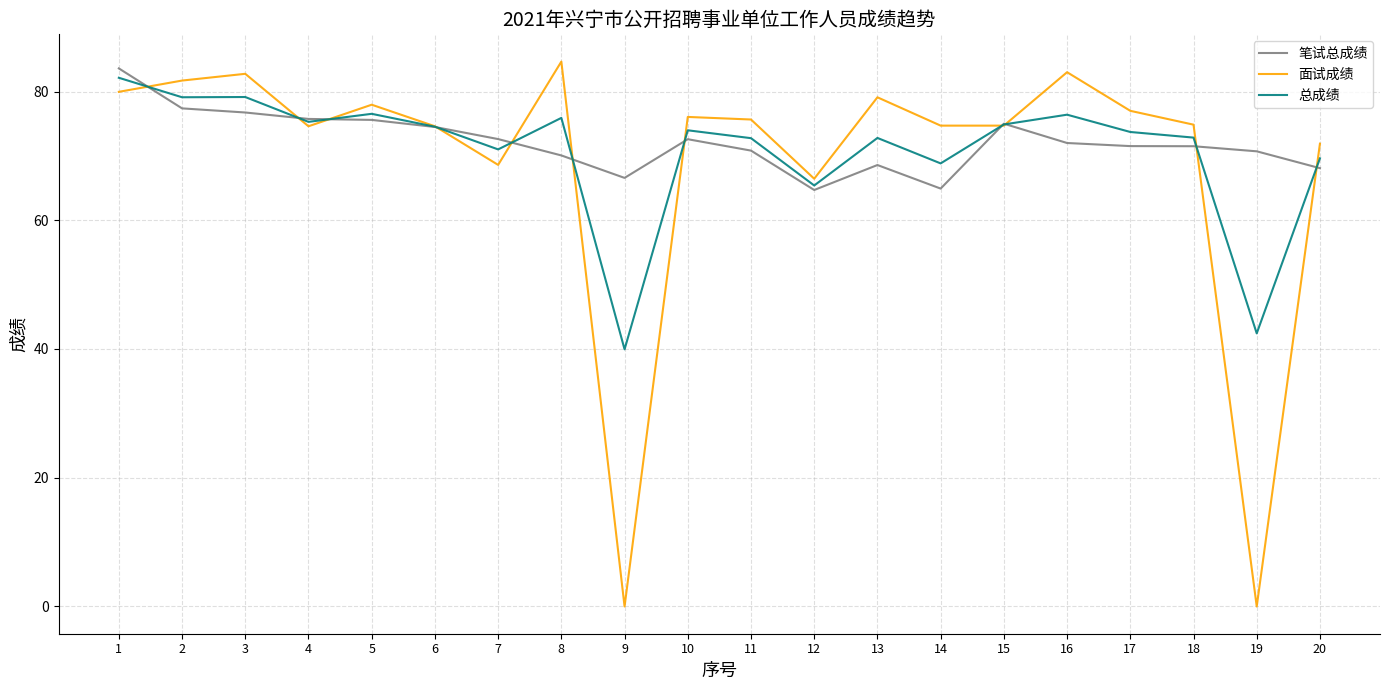

True or false: 总成绩 has a value of 15.0 at 6.

False